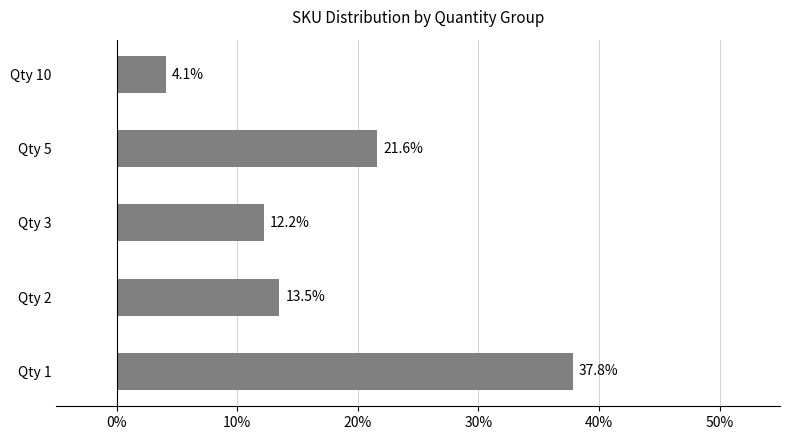

Are the bars horizontal?

Yes